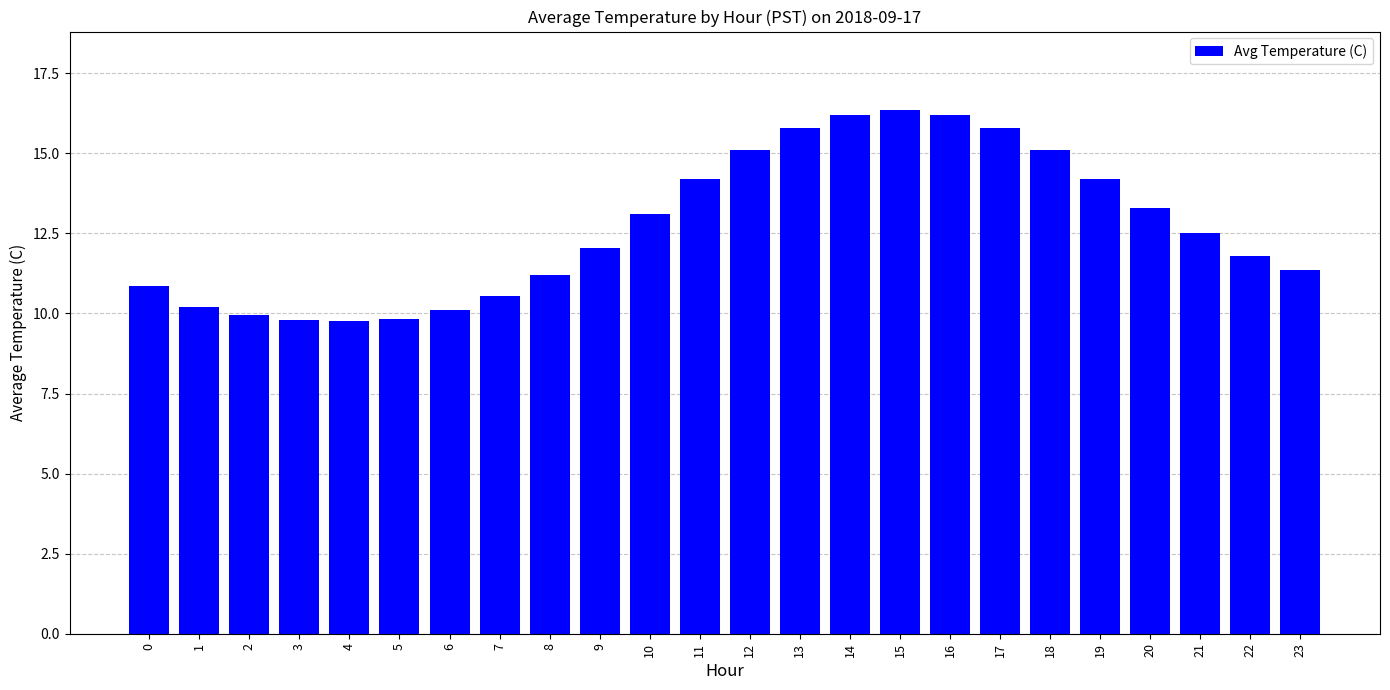

What is the average value?

12.7